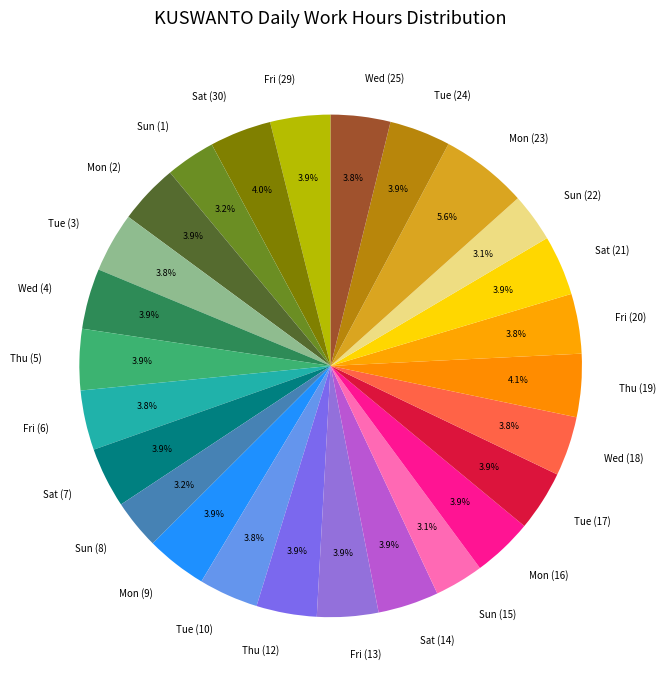

The Fri (13) slice represents 4% of the pie. True or false?

True